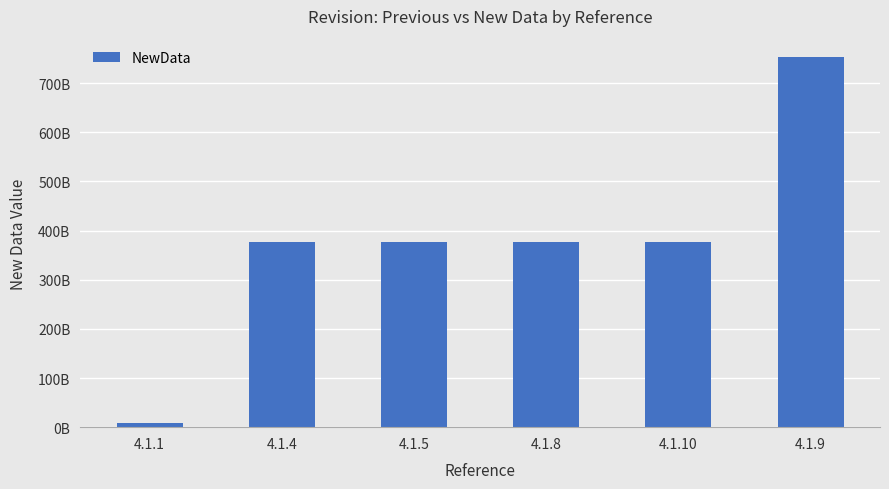

Does the chart contain any negative values?

No